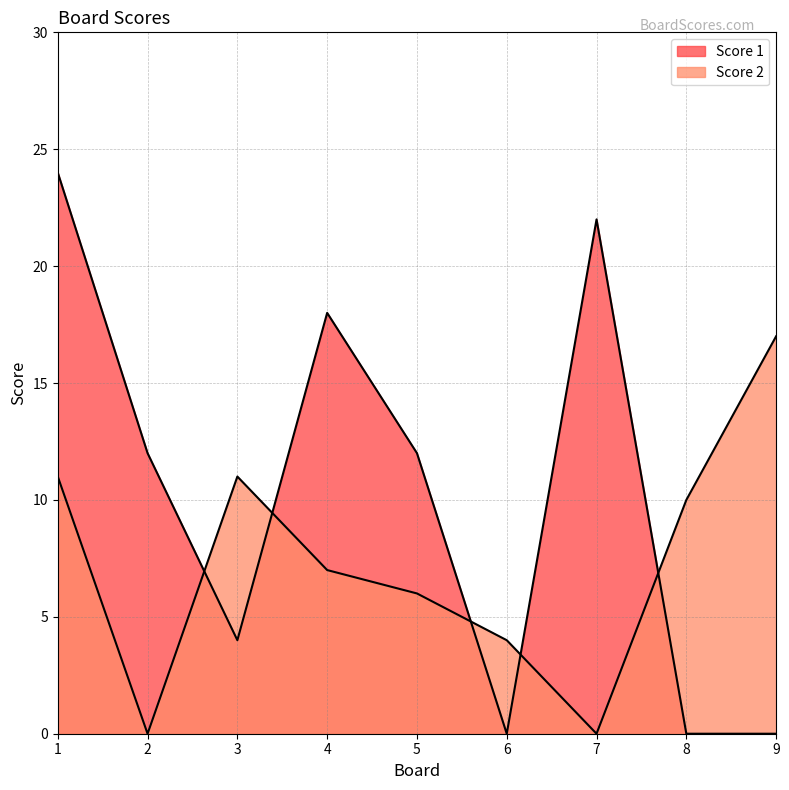

Is the value of Score 2 at 6 greater than the value of Score 1 at 2?

No